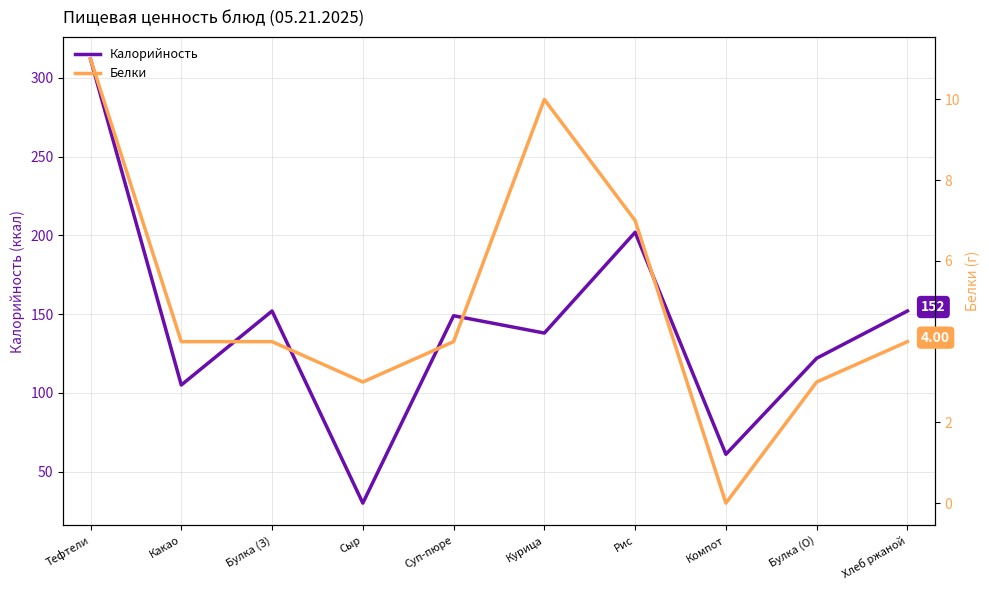

At Сыр, list the series in order from smallest to largest.

Белки, Калорийность